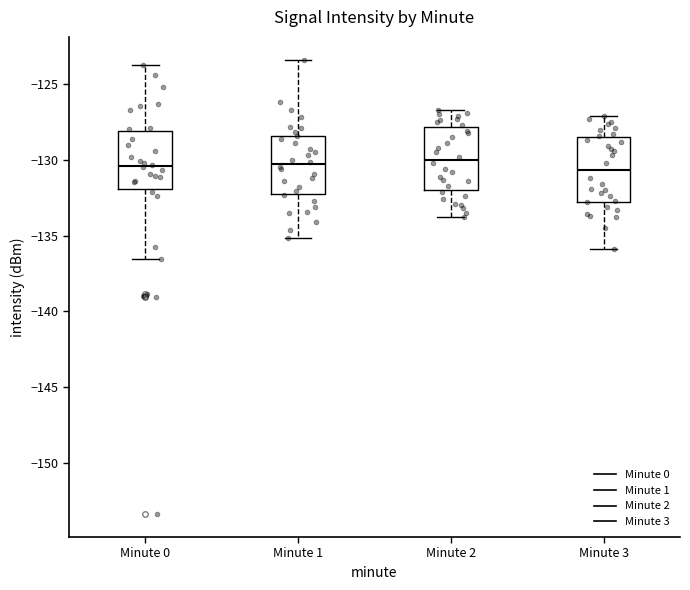

Reading left to right, read every box against the y-axis: the position of its median line, the range the box covers, and the ends of its whiskers. The values are not printed on the chart, so give them approximately, as read against the axis.

Minute 0: median -130.5, box -132.0 to -128.0, whiskers -136.5 to -123.5
Minute 1: median -130.5, box -132.0 to -128.5, whiskers -135.0 to -123.5
Minute 2: median -130.0, box -132.0 to -128.0, whiskers -134.0 to -126.5
Minute 3: median -130.5, box -133.0 to -128.5, whiskers -136.0 to -127.0